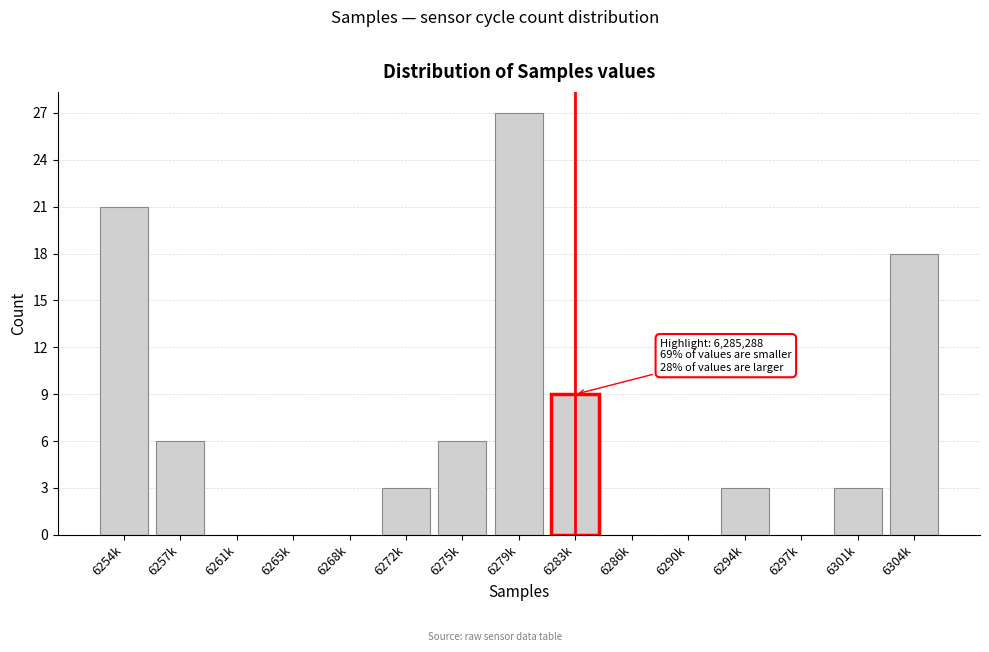

Reading left to right, transcribe all the data shown in this chart.

6254k=21	6257k=6	6261k=0	6265k=0	6268k=0	6272k=3	6275k=6	6279k=27	6283k=9	6286k=0	6290k=0	6294k=3	6297k=0	6301k=3	6304k=18